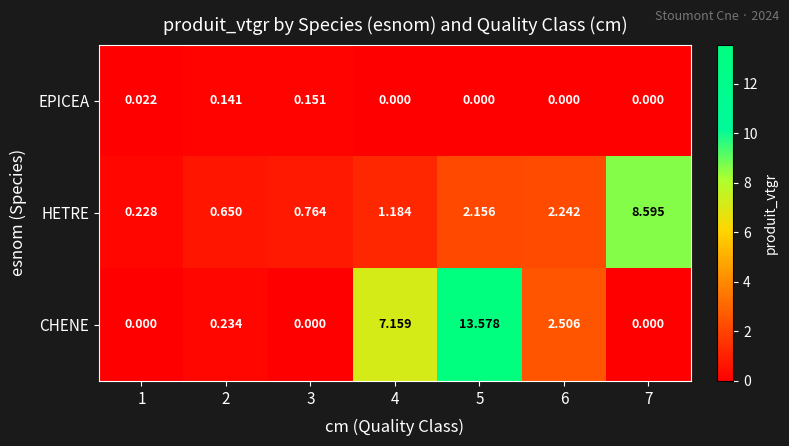

Which series changed the most between 2 and 3?

CHENE